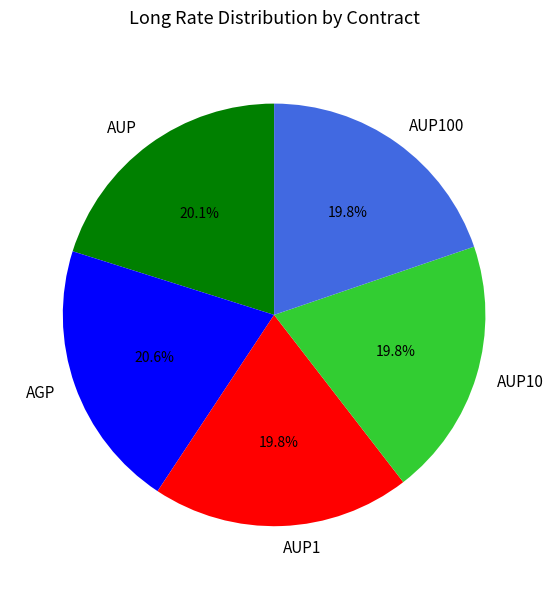

The AUP1 slice represents 10% of the pie. True or false?

False